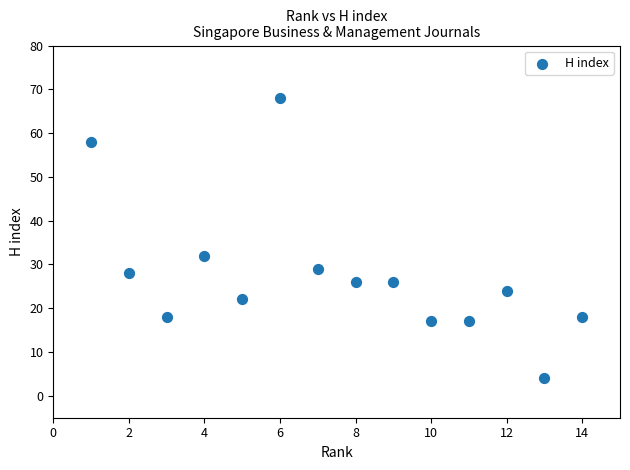

What Y value in the scatter plot is closest to 36?

32